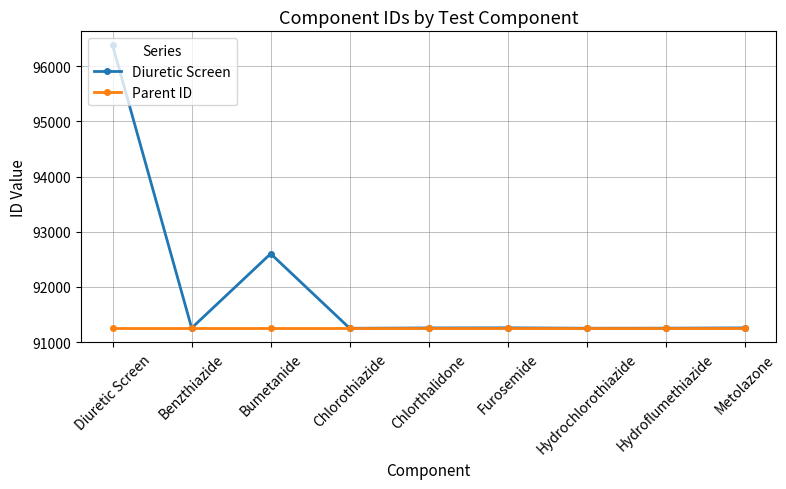

Read the Parent ID value at Benzthiazide.

91258